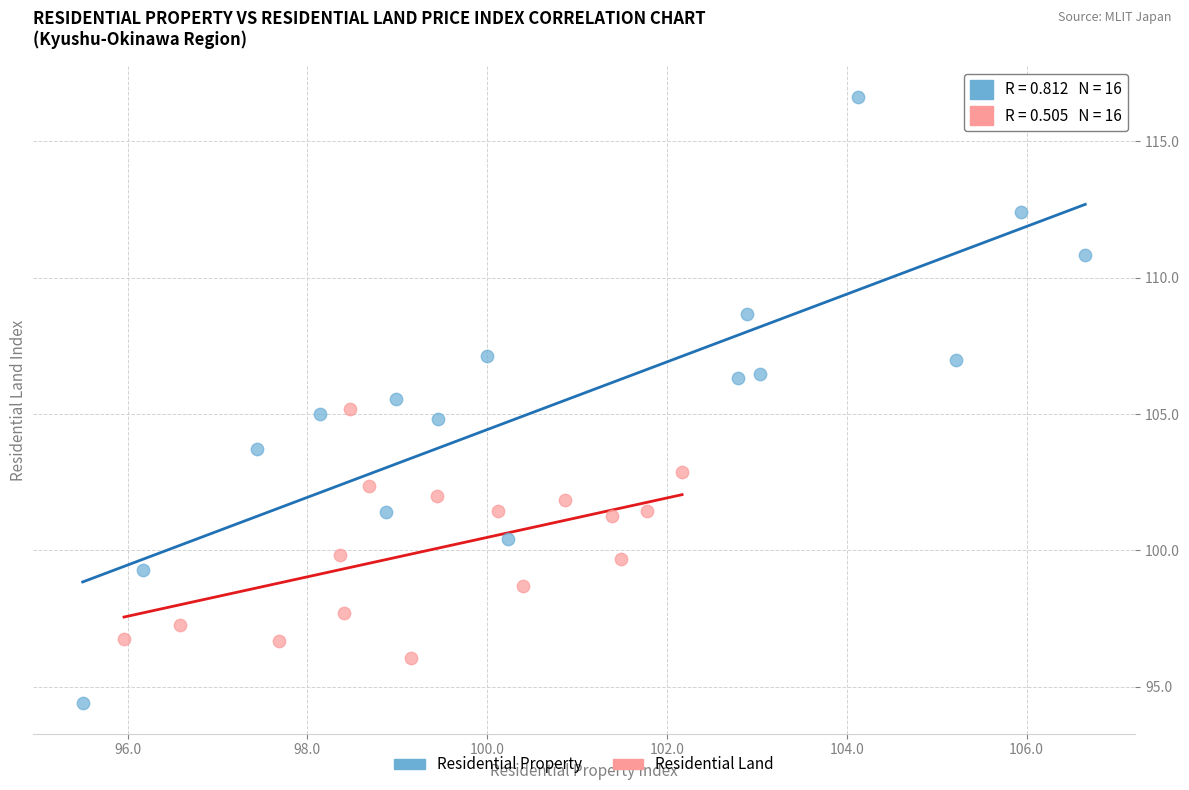

Which series reaches the minimum Y coordinate?

Residential Property